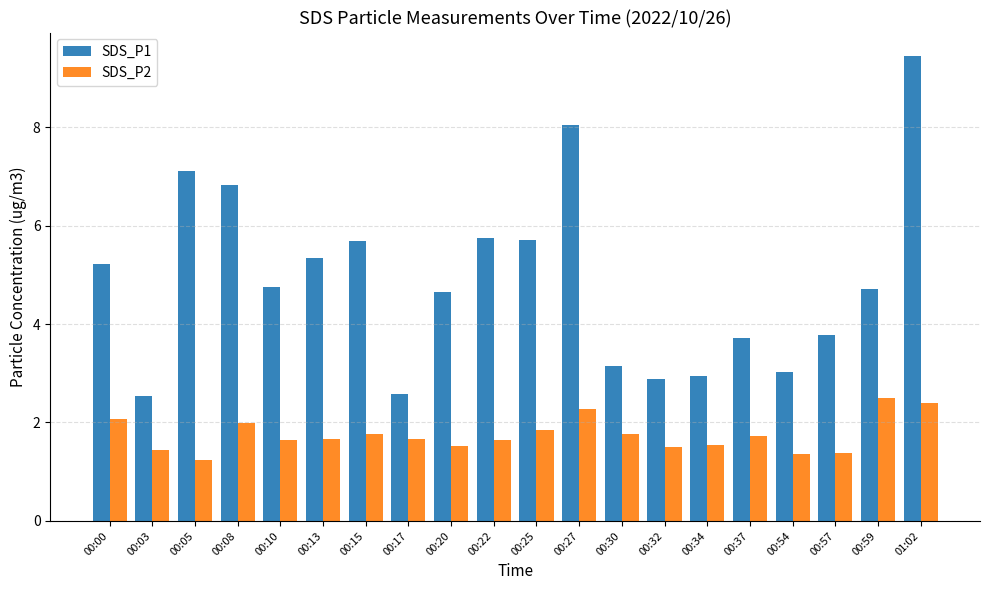

Rank the series by their average value, from highest to lowest.

SDS_P1, SDS_P2